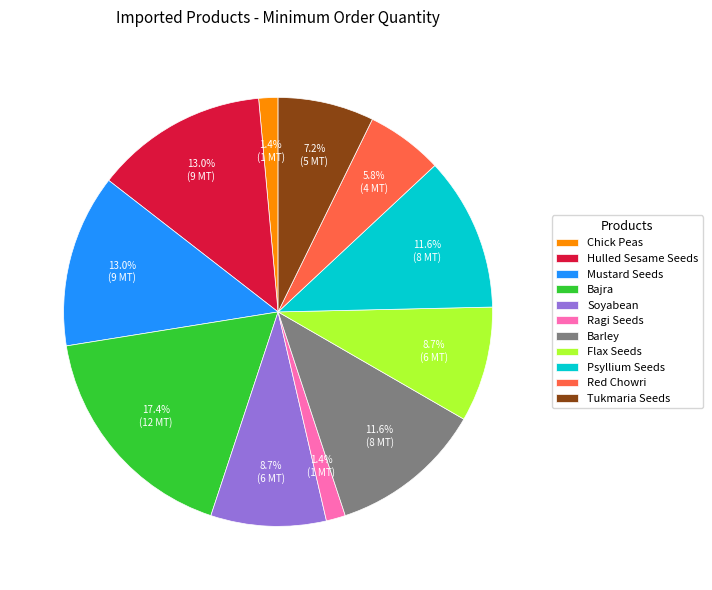

To the nearest percent, what is the difference between the largest and smallest slice percentages?

16%